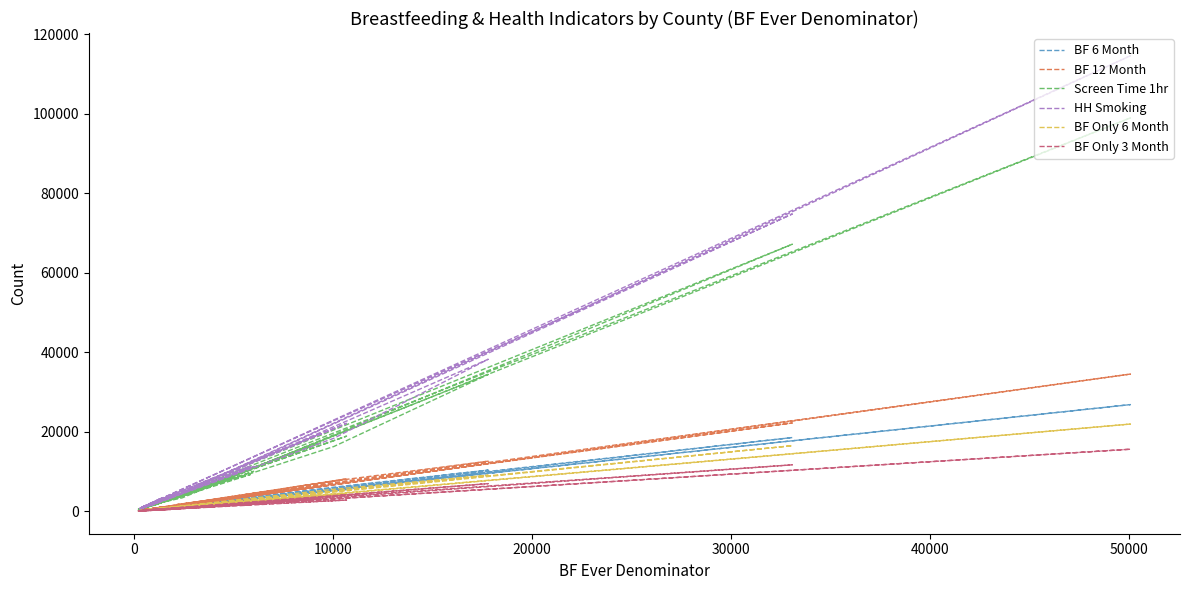

Rank the series by their maximum value, from highest to lowest.

HH Smoking, Screen Time 1hr, BF 12 Month, BF 6 Month, BF Only 6 Month, BF Only 3 Month